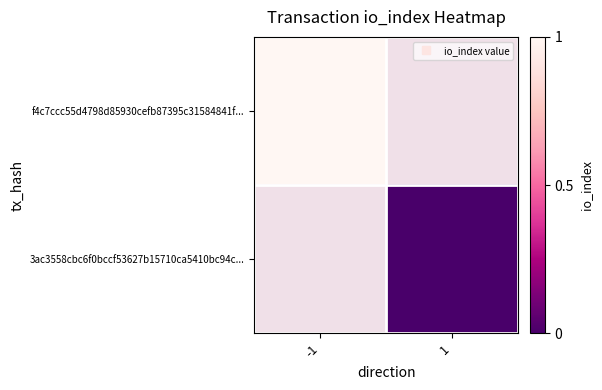

Which category has the lowest value across all series?

1